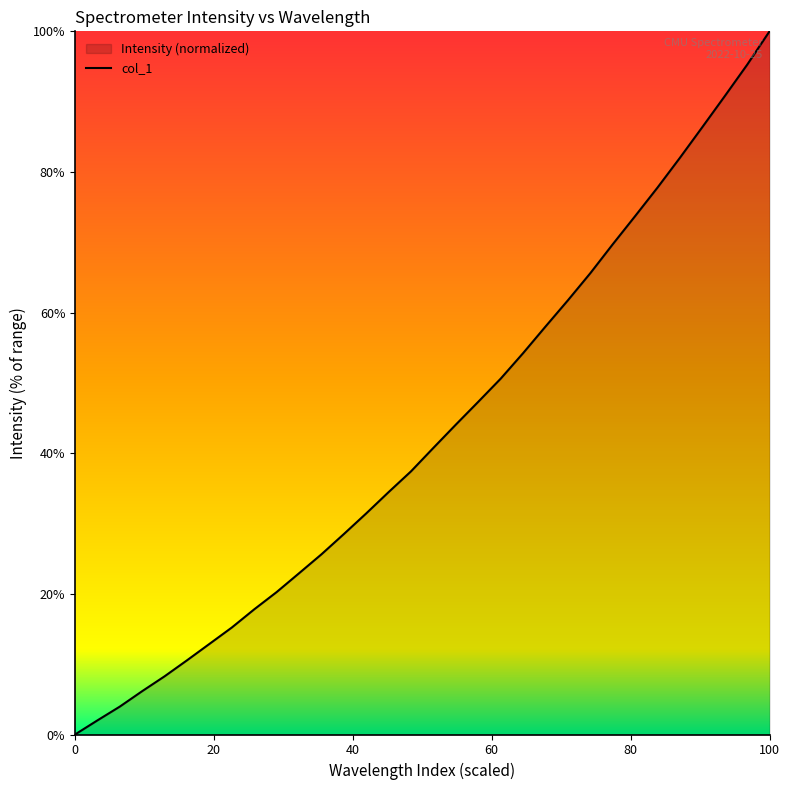

What is the greatest value displayed?

100.0